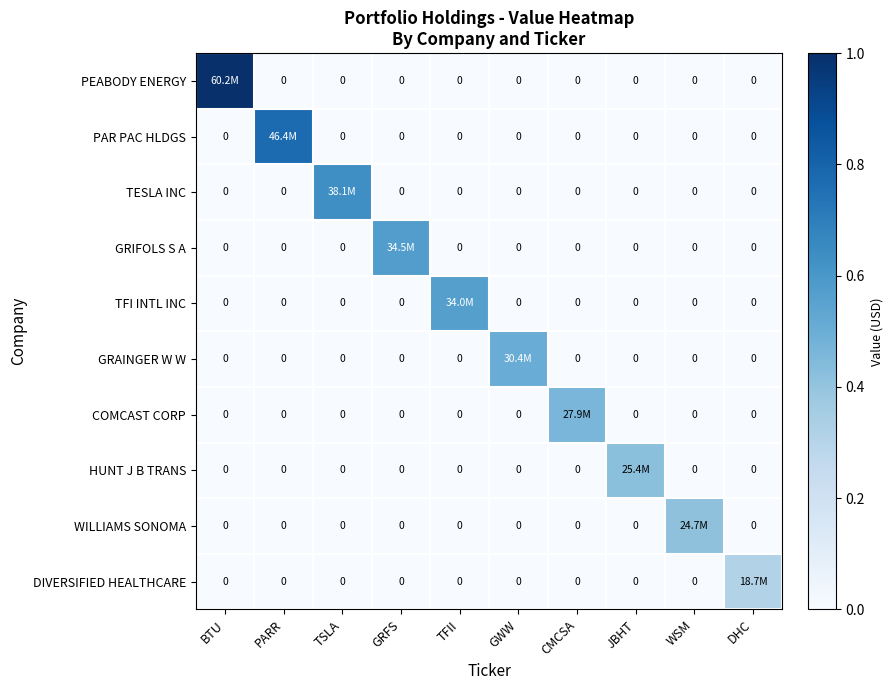

At which category is the sum across all series the highest?

BTU